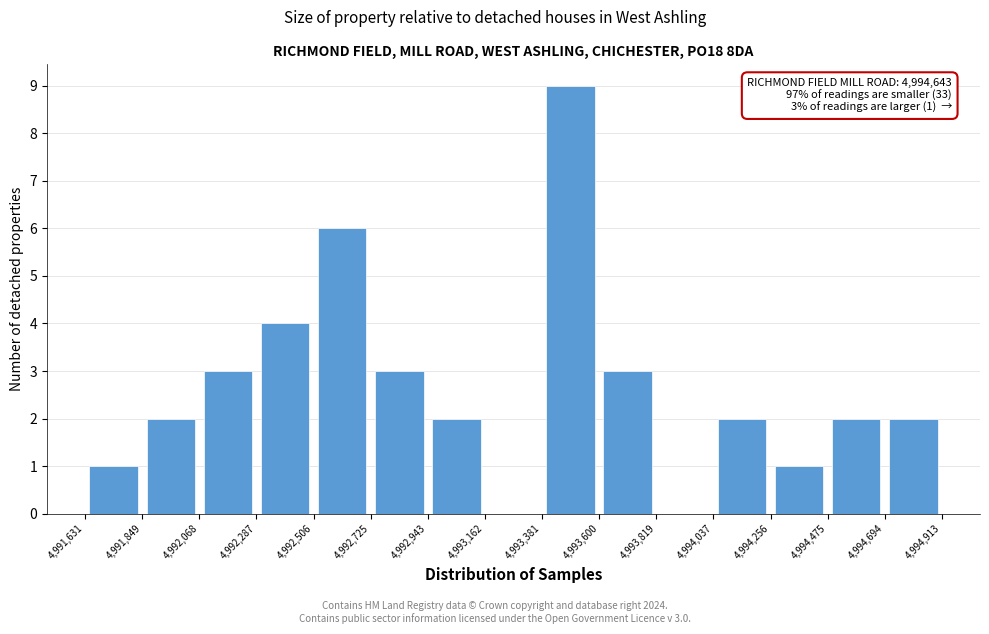

Over which range of the x-axis is the bar tallest?

4,993,381 to 4,993,600